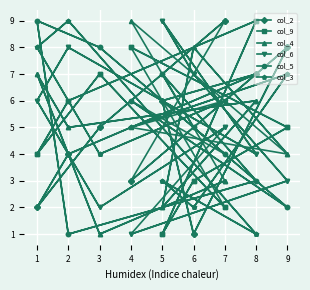

Which category has the lowest value in the col_2 series?

6